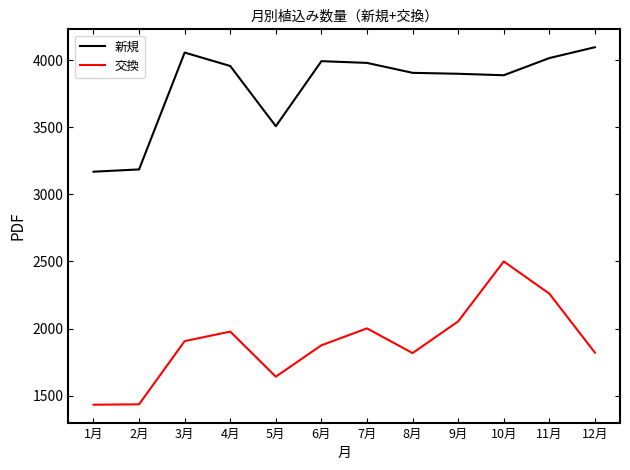

True or false: 新規 and 交換 intersect in this chart.

False